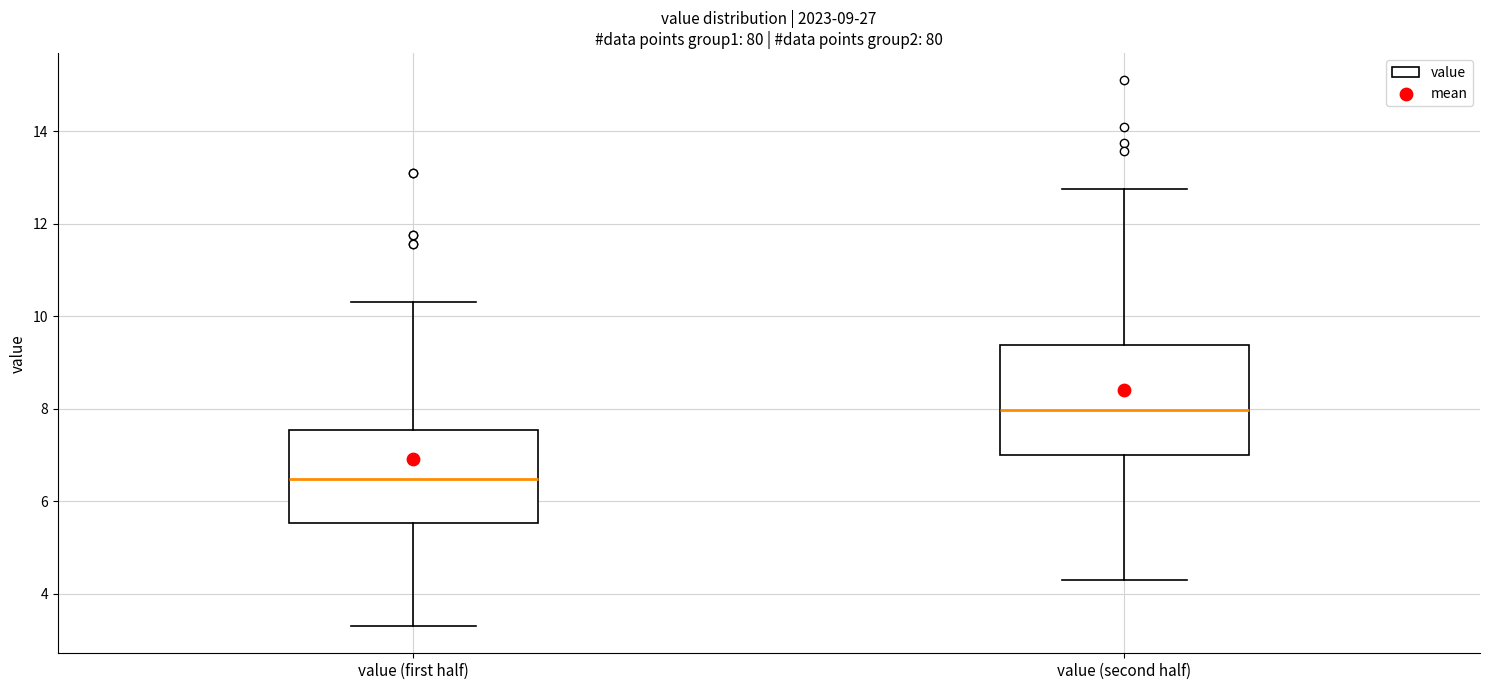

Which box's median line is the highest?

value (second half)